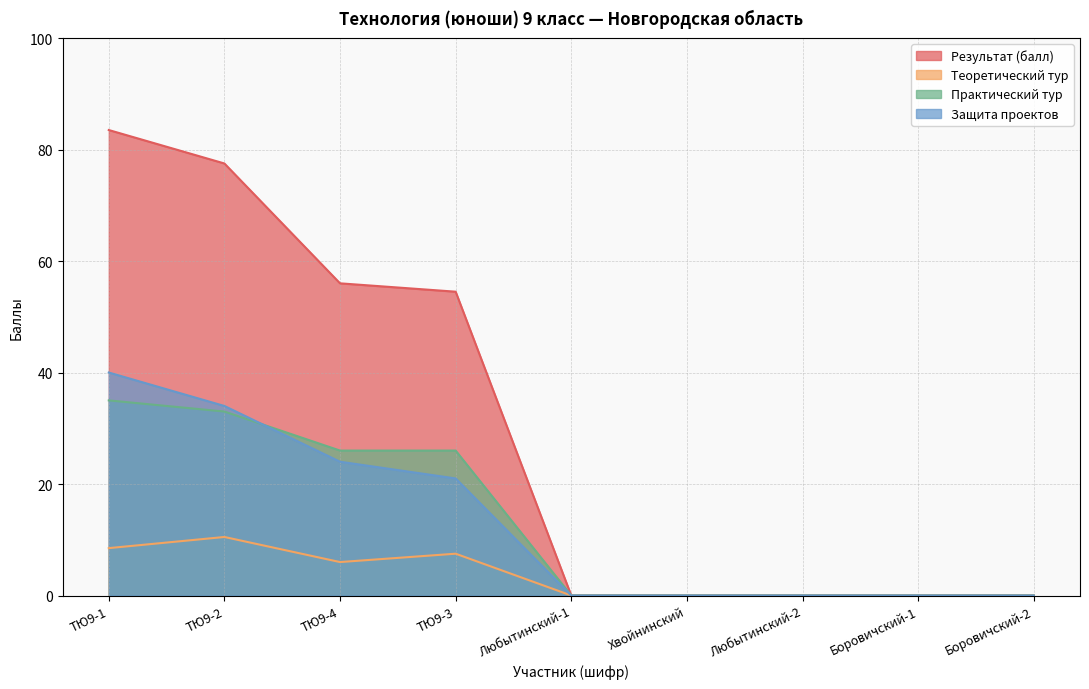

At how many categories does at least one series exceed 79?

1